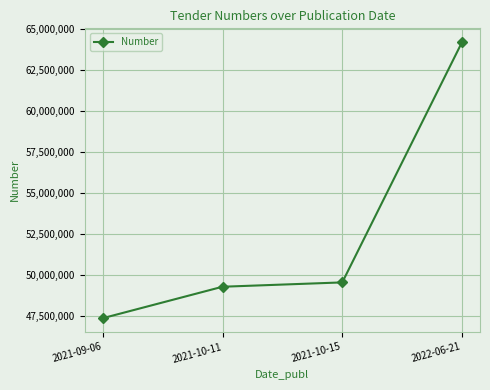

What is the approximate value at 2021-09-06, to the nearest 50?

47372250